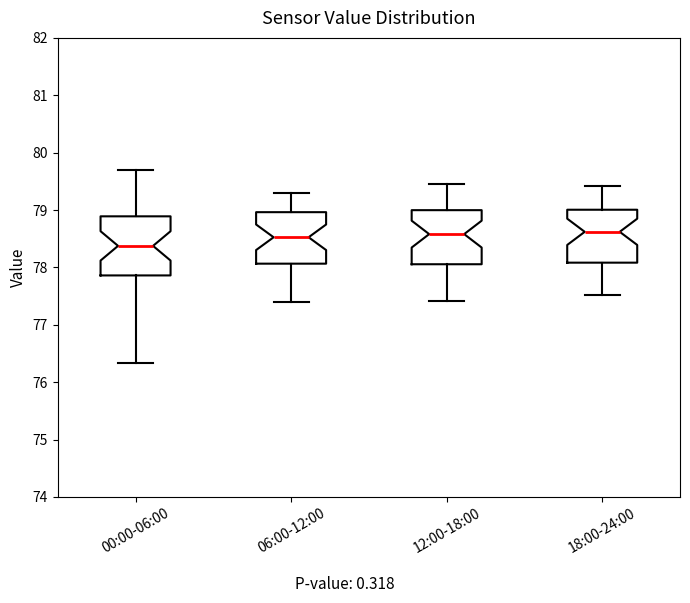

Reading left to right, transcribe this box plot: for each box, give where its median line is, the range the box spans, and where its two whiskers end, as read against the y-axis. The values are not printed on the chart, so give them approximately, as read against the axis.

00:00-06:00: median 78.4, box 77.9 to 78.9, whiskers 76.3 to 79.7
06:00-12:00: median 78.5, box 78.1 to 79.0, whiskers 77.4 to 79.3
12:00-18:00: median 78.6, box 78.1 to 79.0, whiskers 77.4 to 79.5
18:00-24:00: median 78.6, box 78.1 to 79.0, whiskers 77.5 to 79.4